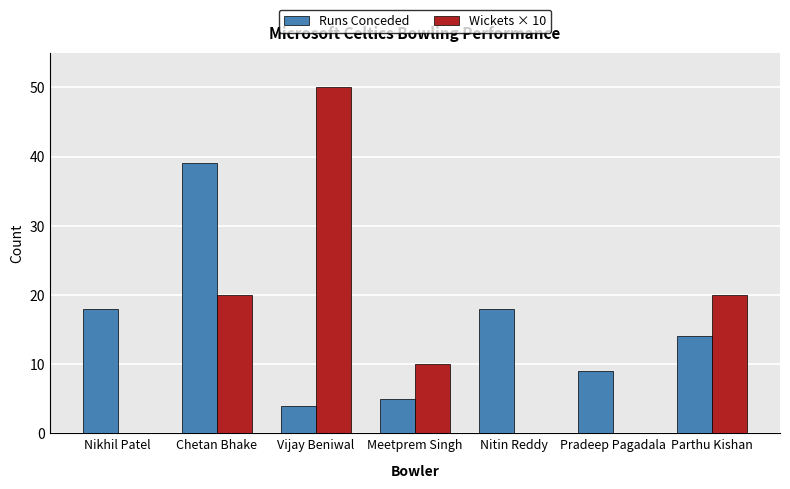

Which series changed the most between Nitin Reddy and Parthu Kishan?

Wickets × 10